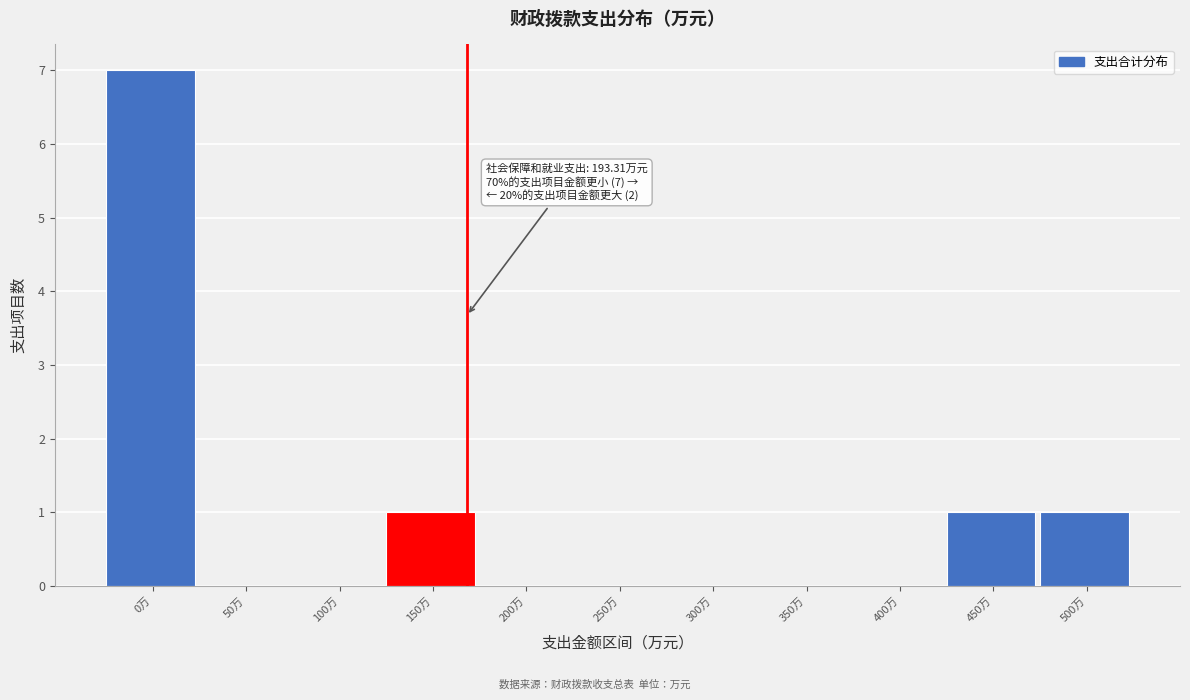

Reading left to right, extract all data points from this chart.

0万=7	50万=0	100万=0	150万=1	200万=0	250万=0	300万=0	350万=0	400万=0	450万=1	500万=1